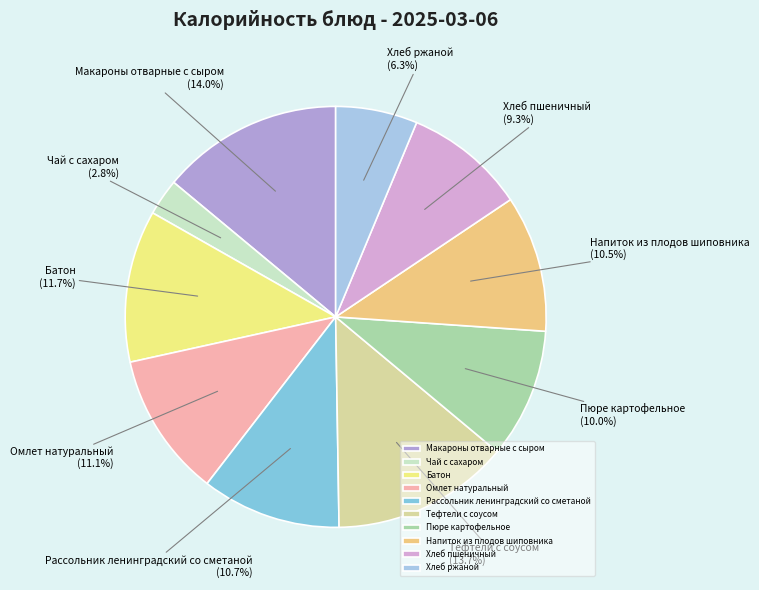

Count the number of slices in the pie.

10